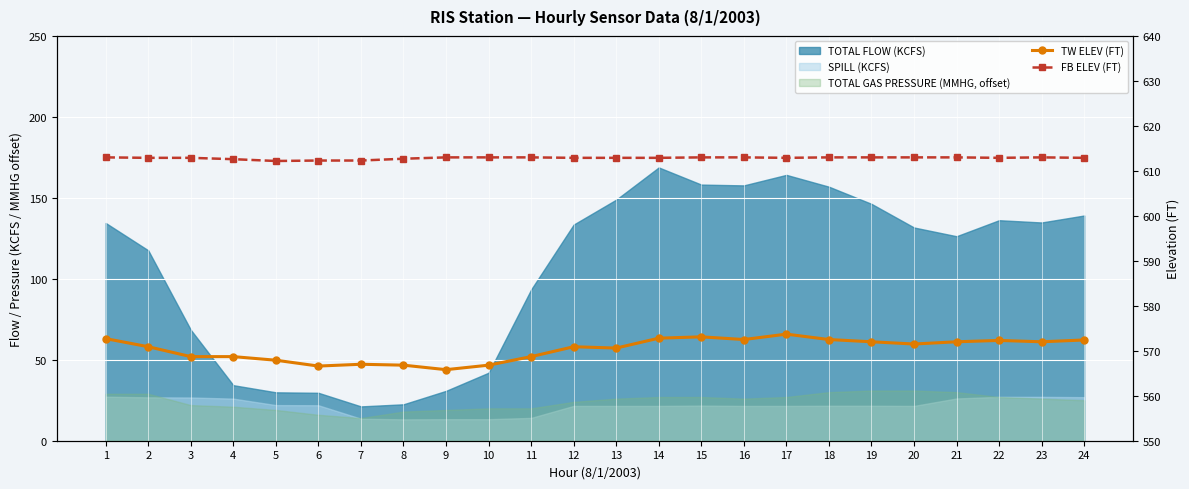

True or false: TW ELEV (FT) and FB ELEV (FT) cross at least once.

False